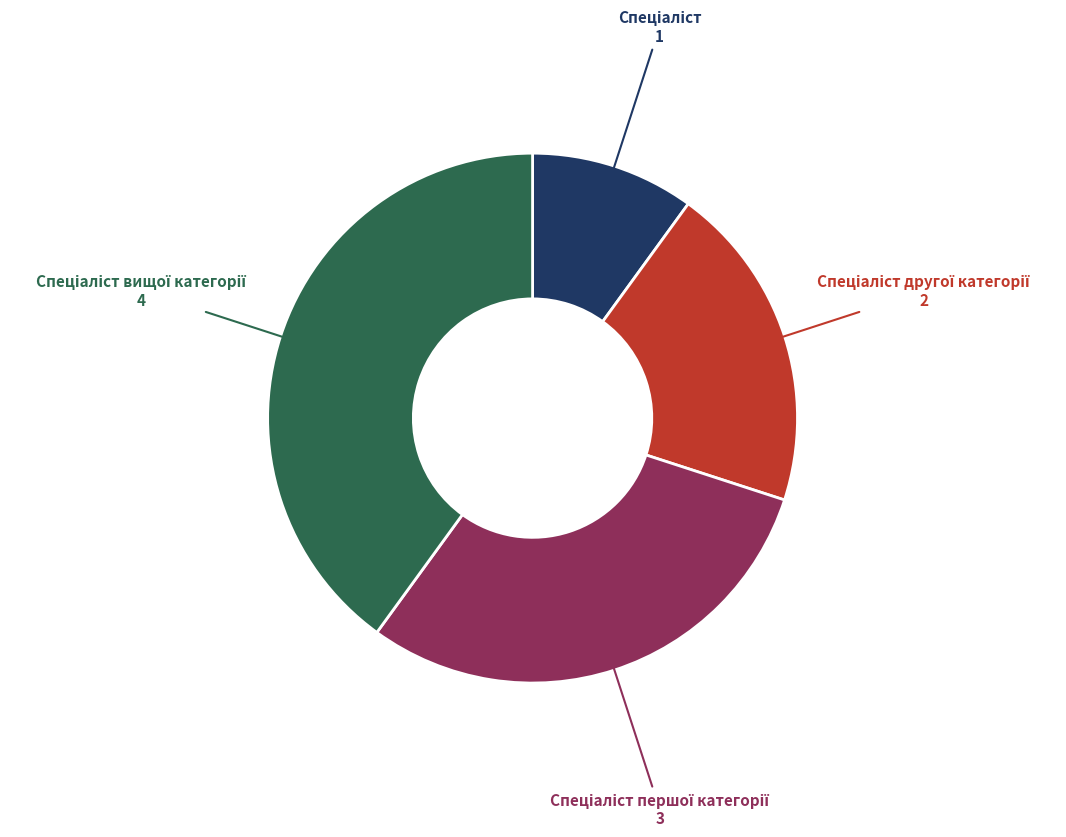

Is there a majority slice in this chart?

No